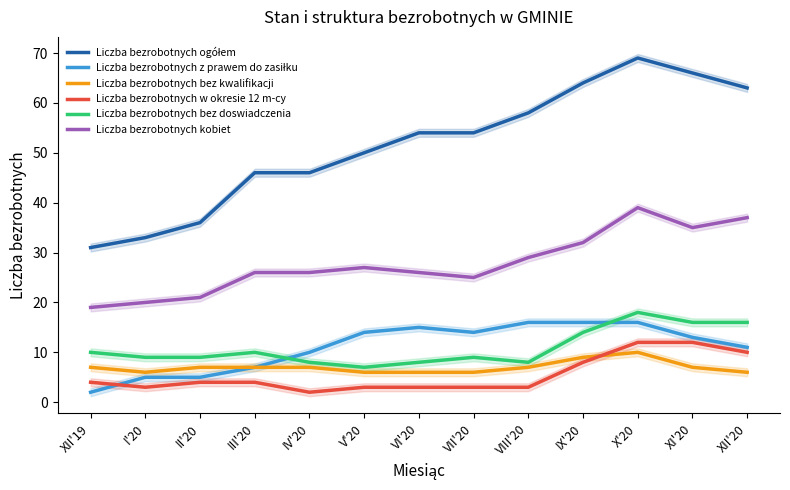

Which series has the largest total across all categories?

Liczba bezrobotnych ogółem